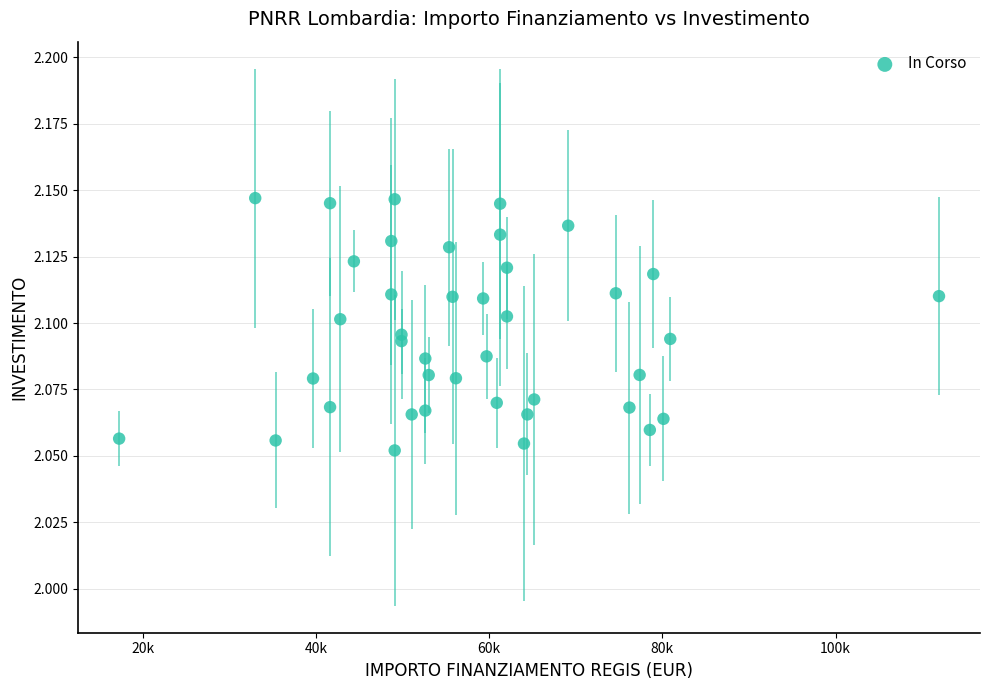

What is the range of X values (max minus min)?

94665.7